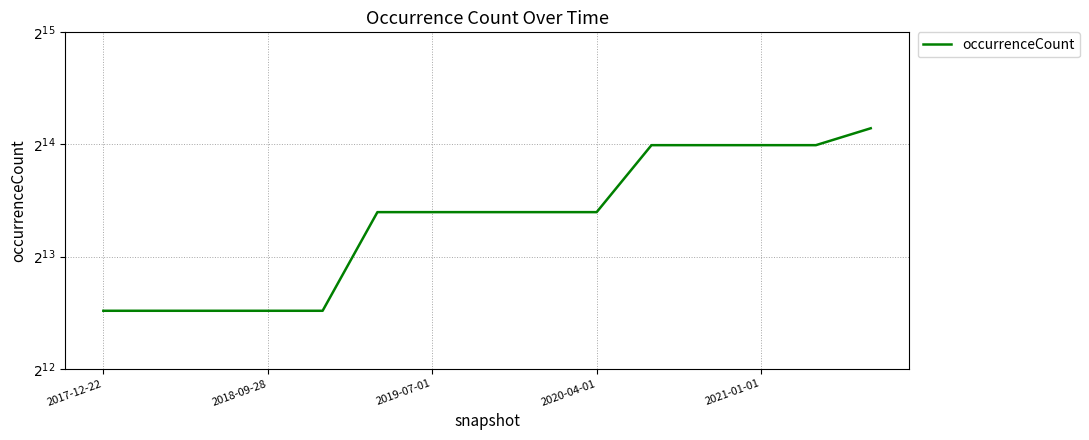

Approximately how many times larger is the value at 12 compared to 2019-07-01?

2.8